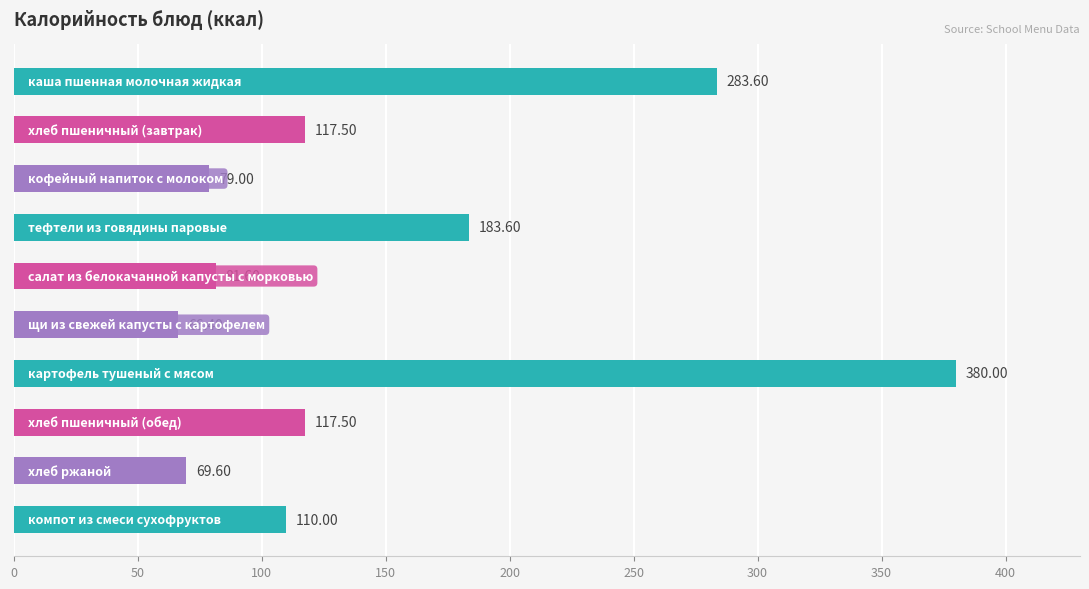

What is the difference between the maximum and second lowest values?

310.4